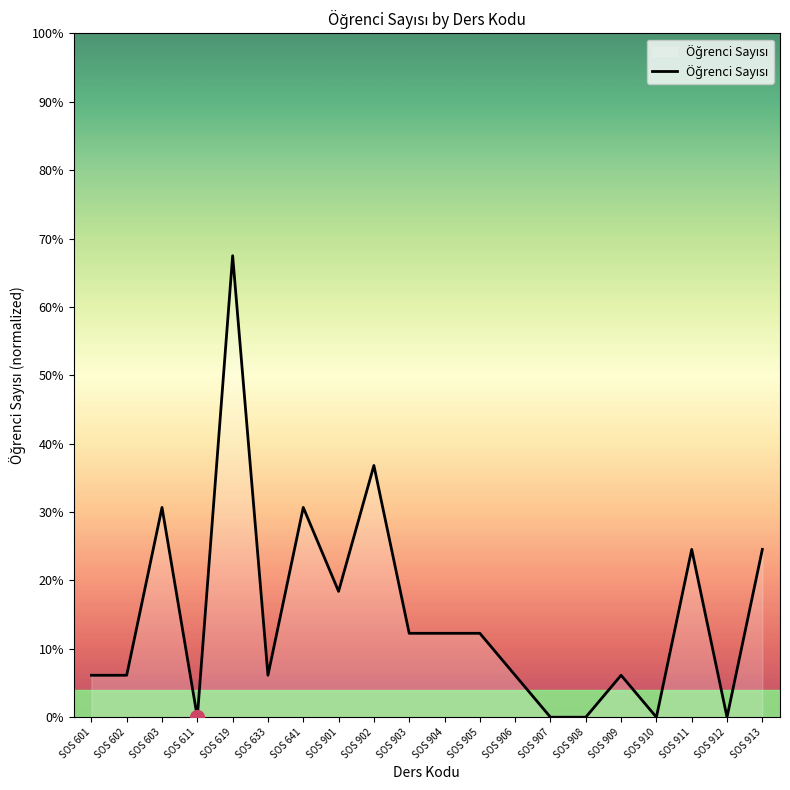

What is the ratio of the value at SOS 903 to the value at SOS 909?

2.0